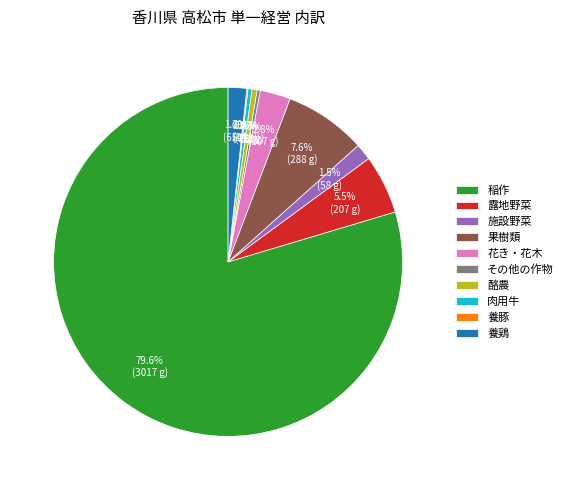

True or false: その他の作物 accounts for 8% of the total.

False